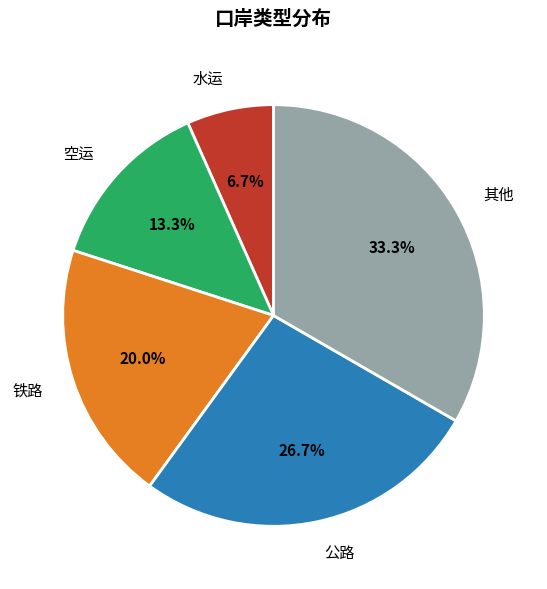

Combined, what portion of the pie is 公路 and 其他?

60.0%